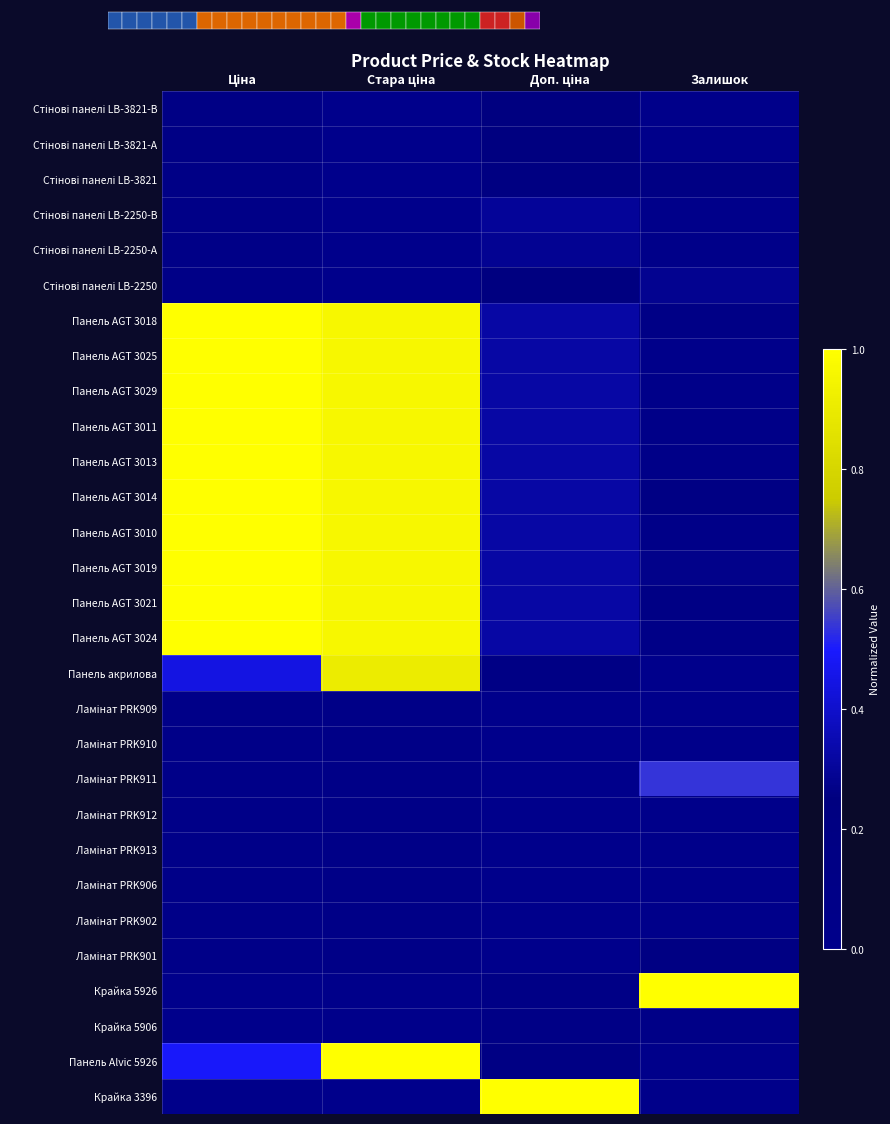

The Стінові панелі LB-2250 series shows 0.0 at Ціна. True or false?

False